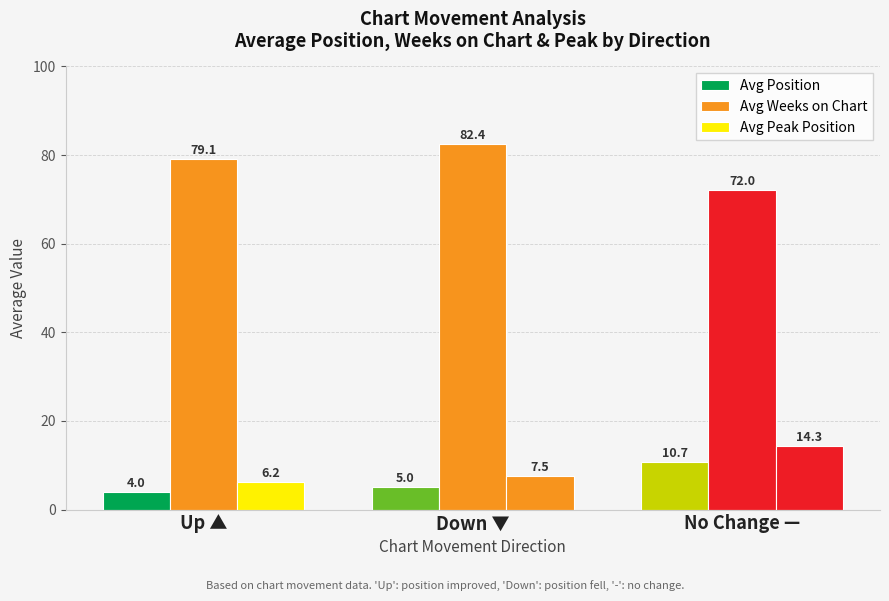

How many distinct data groups are displayed?

3